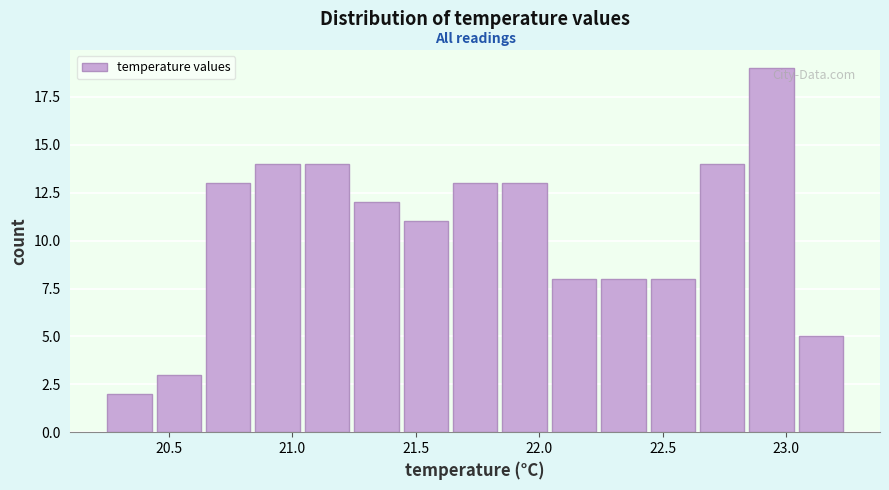

Reading left to right, list every bar in this chart as the range it spans on the x-axis followed by its height. The values are not printed on the chart, so give them approximately, as read against the axis.

20.25 to 20.45: 2
20.45 to 20.65: 3
20.65 to 20.85: 13
20.85 to 21.05: 14
21.05 to 21.25: 14
21.25 to 21.45: 12
21.45 to 21.65: 11
21.65 to 21.85: 13
21.85 to 22.05: 13
22.05 to 22.25: 8
22.25 to 22.45: 8
22.45 to 22.65: 8
22.65 to 22.85: 14
22.85 to 23.05: 19
23.05 to 23.25: 5